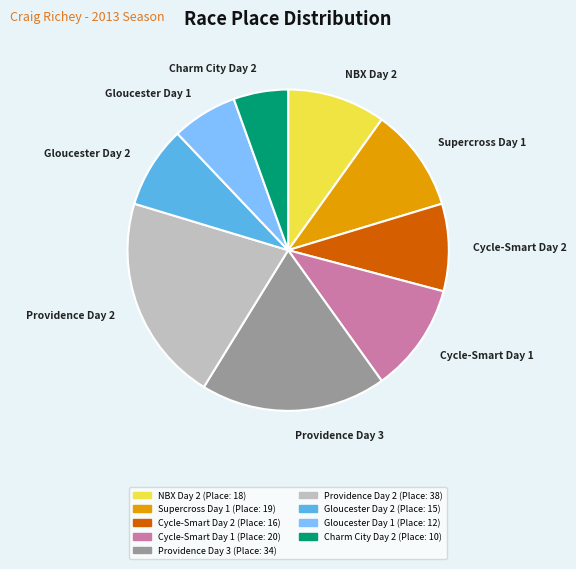

Does Supercross Day 1 account for over 50% of the chart?

No